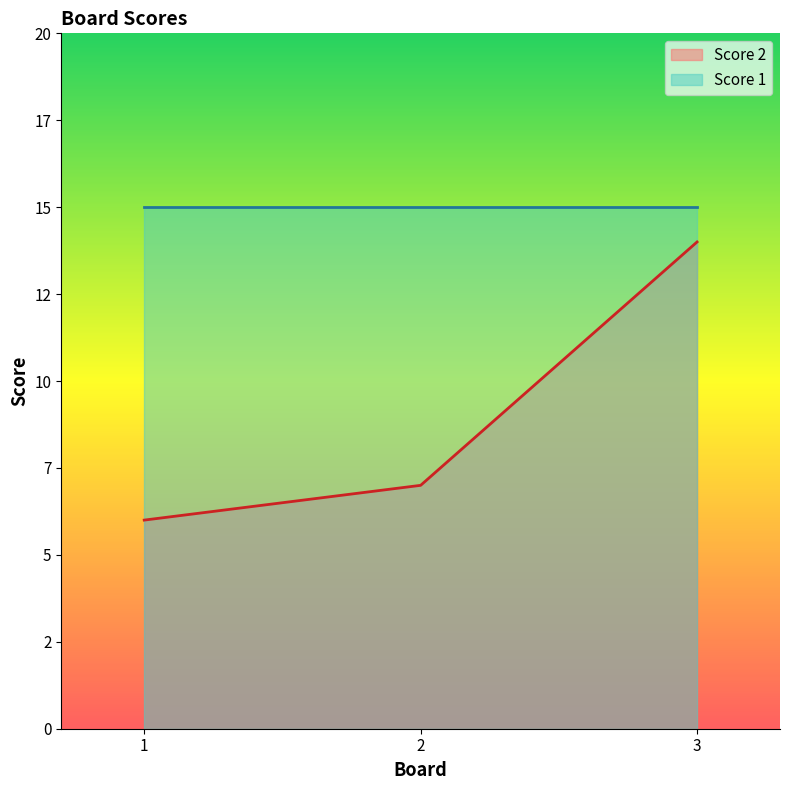

What is the difference between the maximum and second lowest values?

7